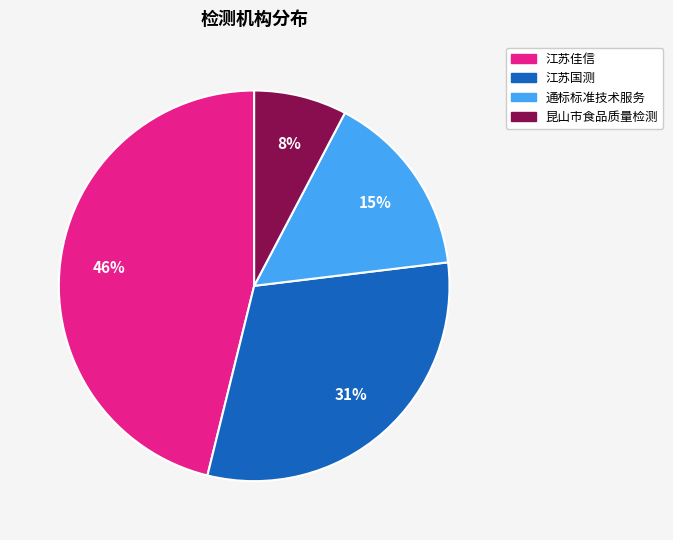

Does any single category account for the majority?

No